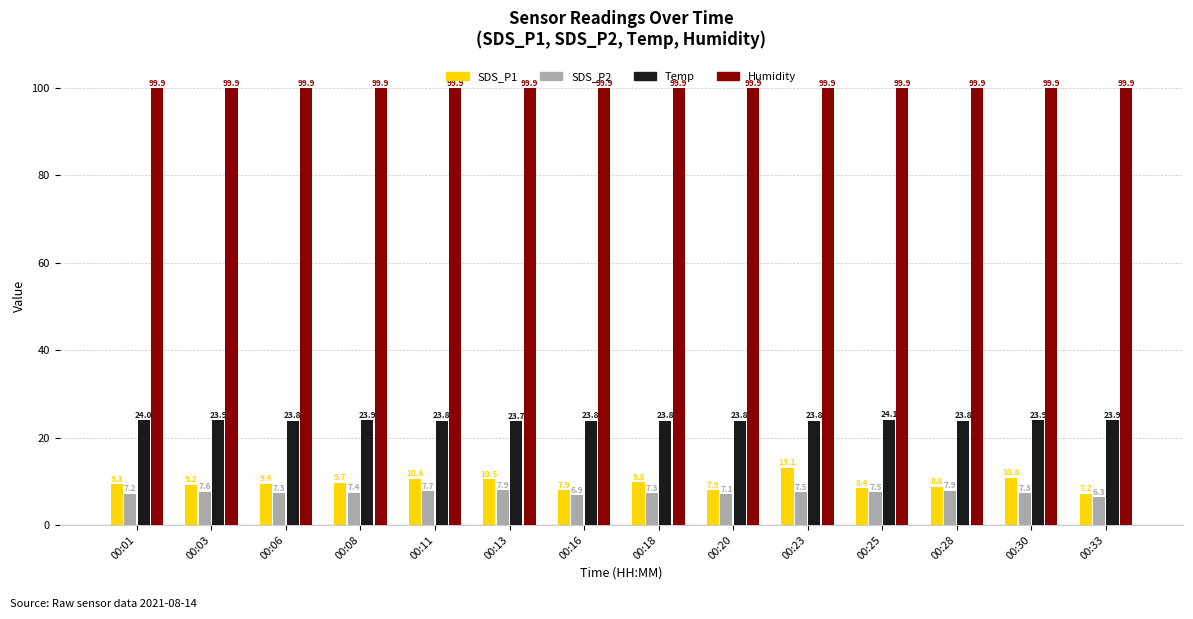

What is the value of the Temp bar at the 14th from the left?

23.9